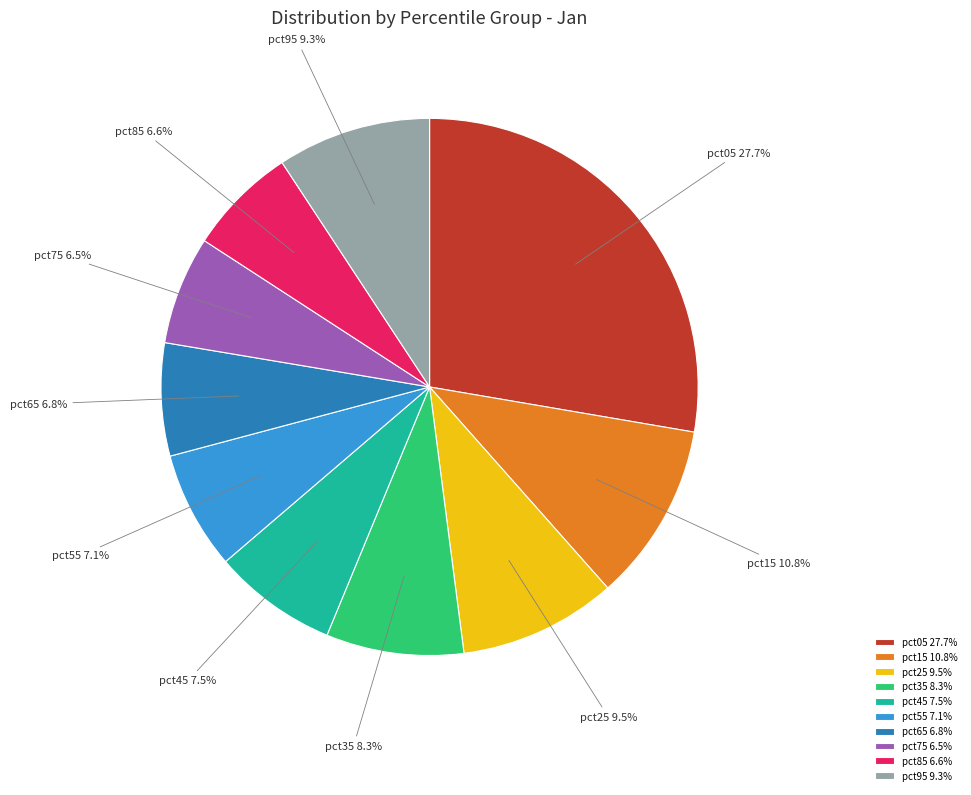

To the nearest percent, what is the difference between the pct85 and pct05 slice percentages?

21%